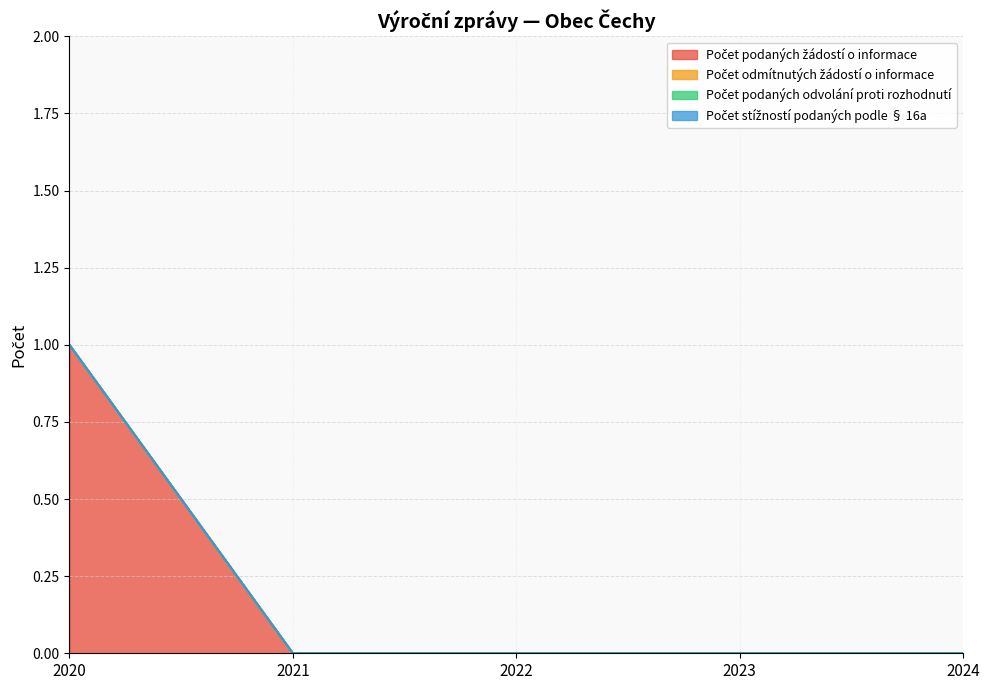

What are all the series names shown in the legend?

Počet podaných žádostí o informace, Počet odmítnutých žádostí o informace, Počet podaných odvolání proti rozhodnutí, Počet stížností podaných podle § 16a